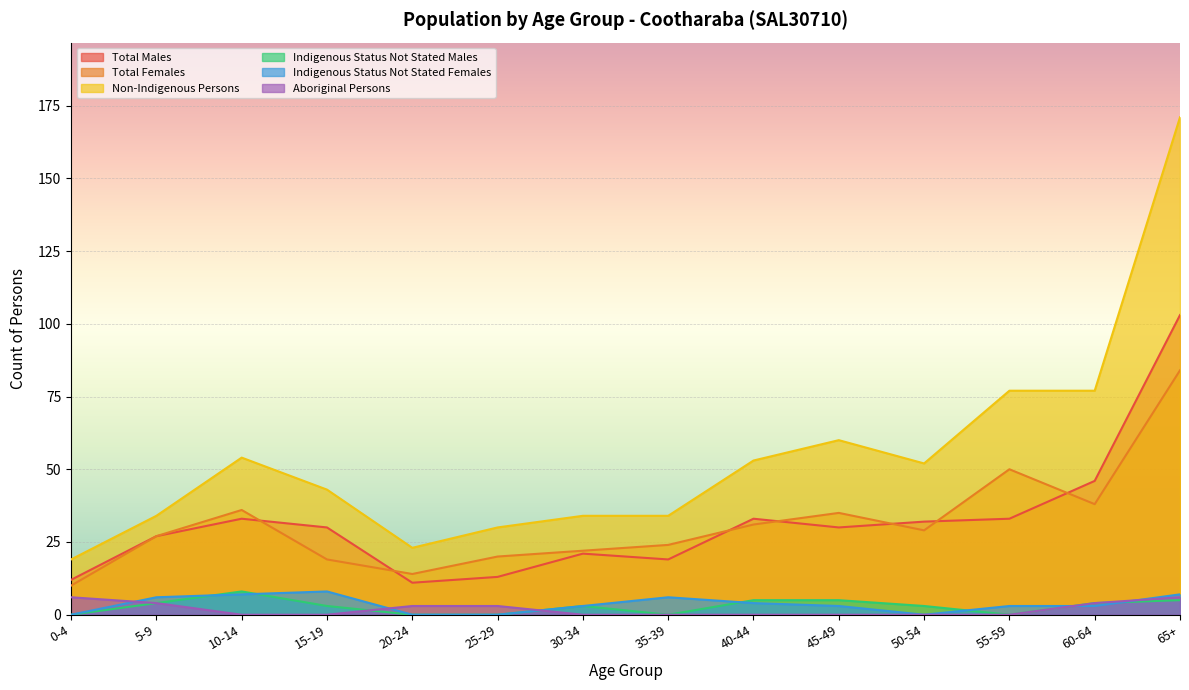

True or false: Indigenous Status Not Stated Females has a value of 3 at 30-34.

True